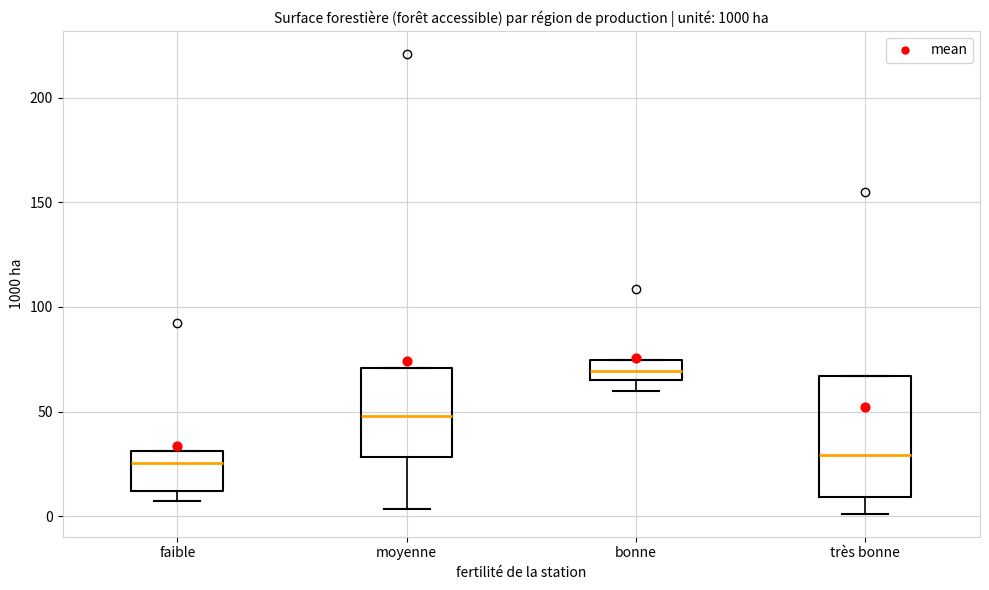

Comparing the boxes themselves (not the whiskers), which one is the tallest?

très bonne